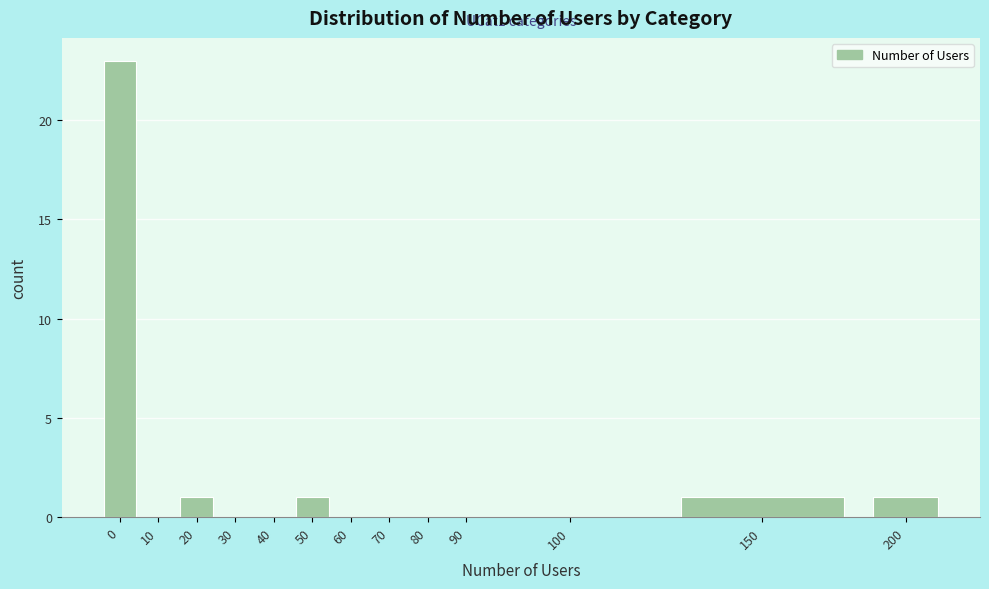

Reading left to right, what are all the values shown in this chart?

0=23	10=0	20=1	30=0	40=0	50=1	60=0	70=0	80=0	90=0	100=0	150=1	200=1